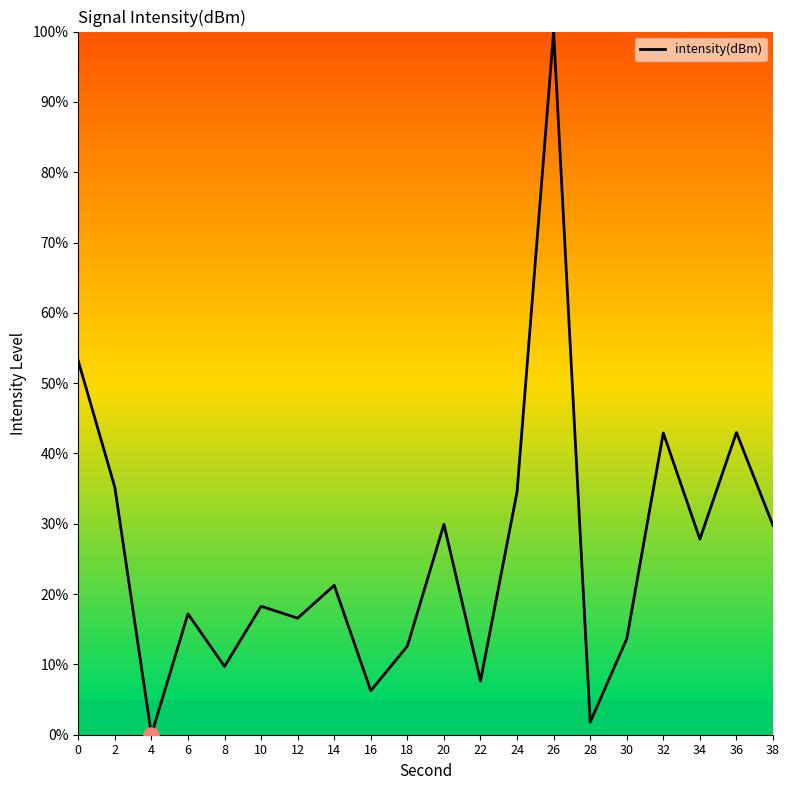

What is the ratio of the value at 38 to the value at 0?

0.6